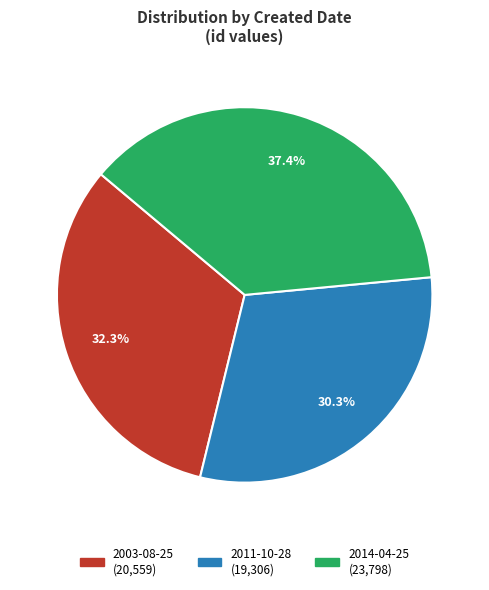

Does any single category account for the majority?

No